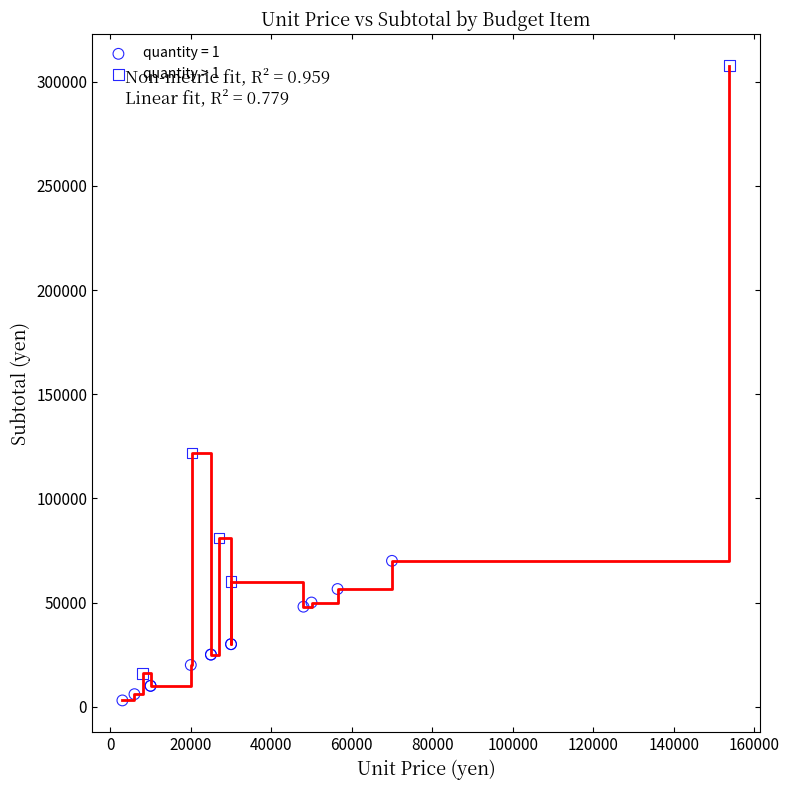

Which series reaches the maximum Y coordinate?

quantity > 1